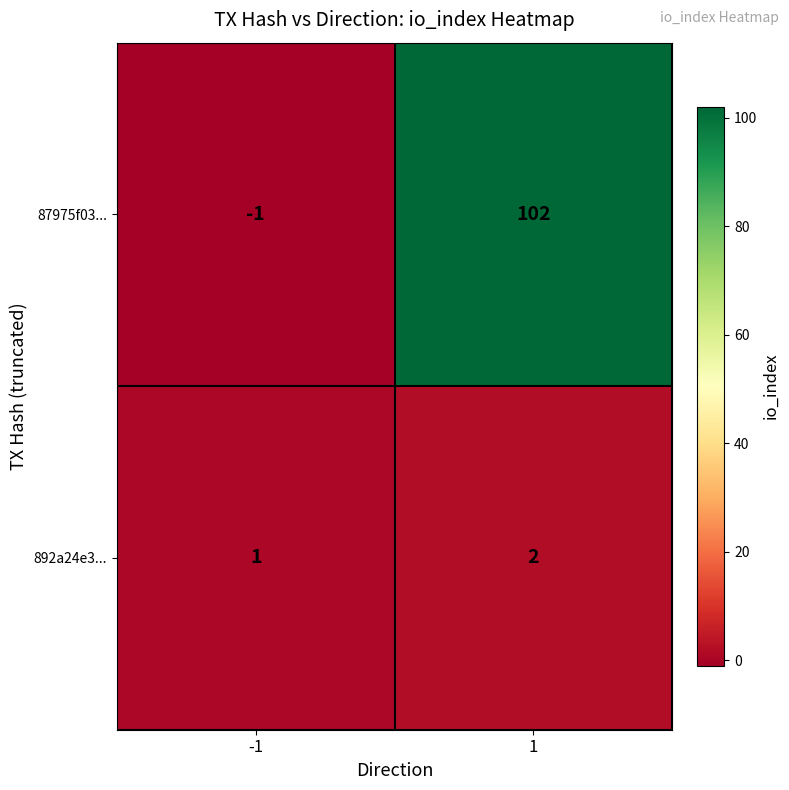

The value of 892a24e3... at -1 is 2. True or false?

False